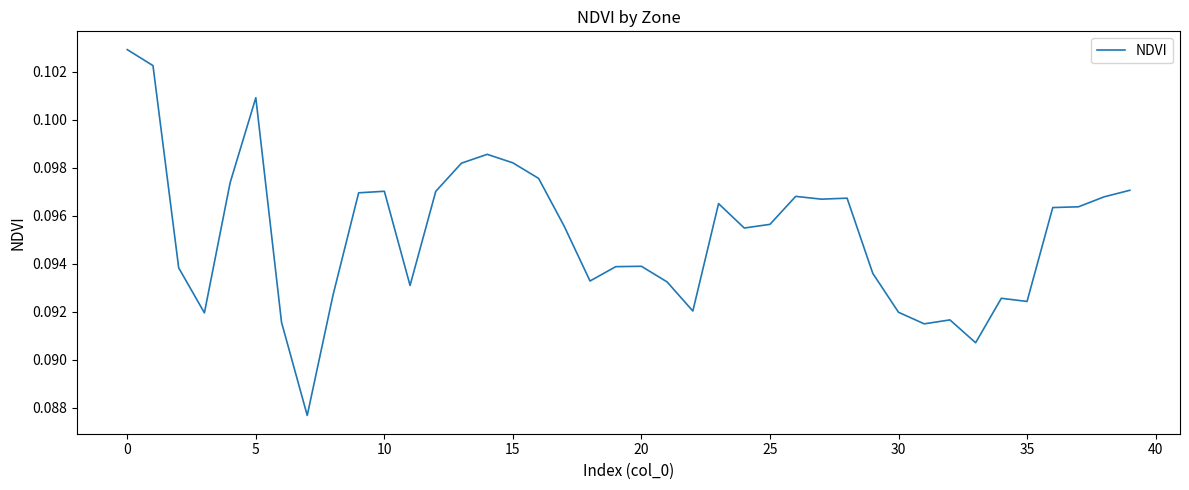

True or false: the data has more than 1 interior local peaks.

True